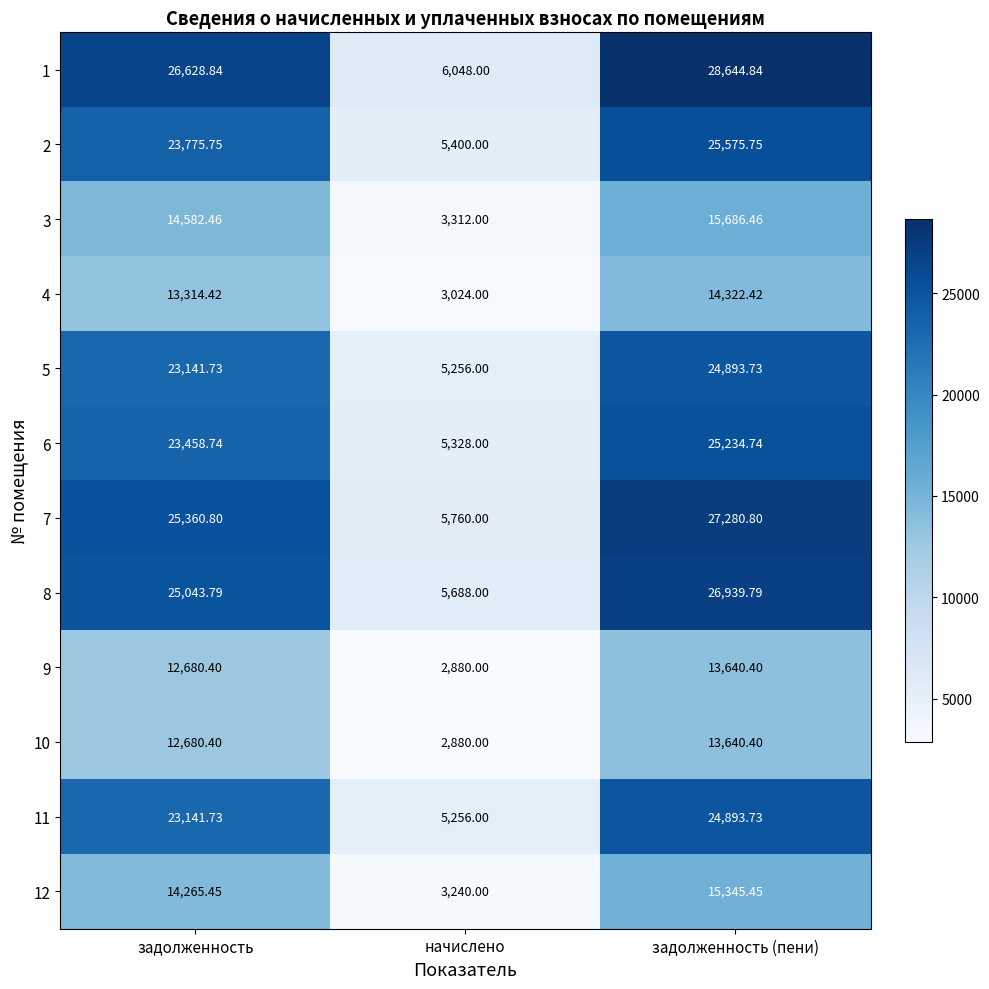

Which series has the widest spread of values?

1